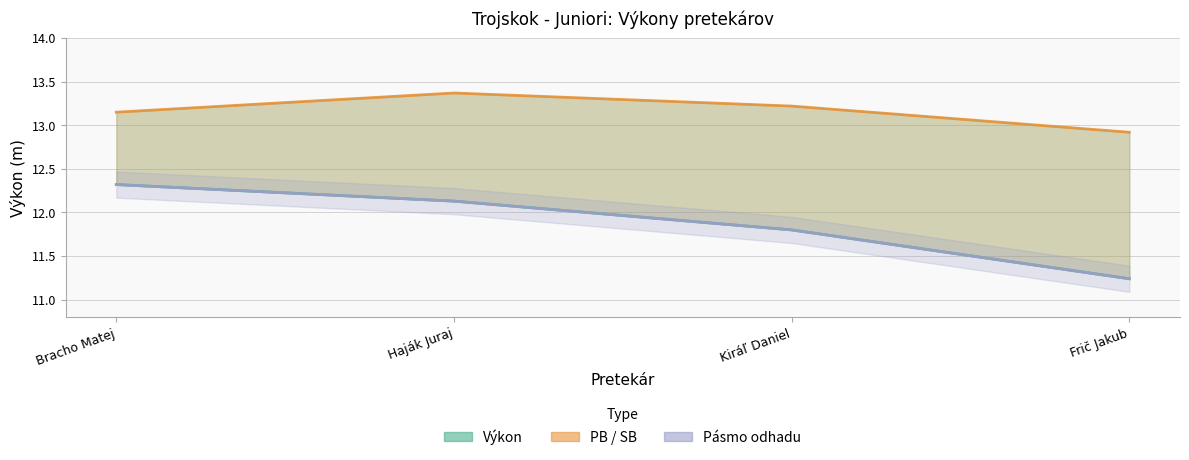

What is the minimum value for Výkon?

11.2